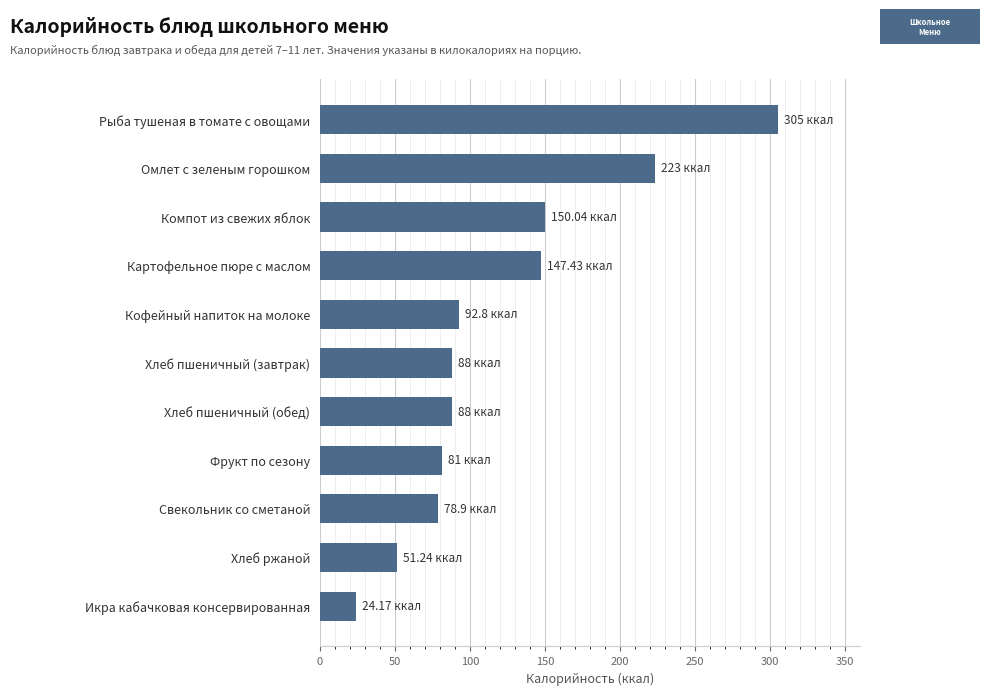

At which category does the chart reach its peak across all series?

Рыба тушеная в томате с овощами